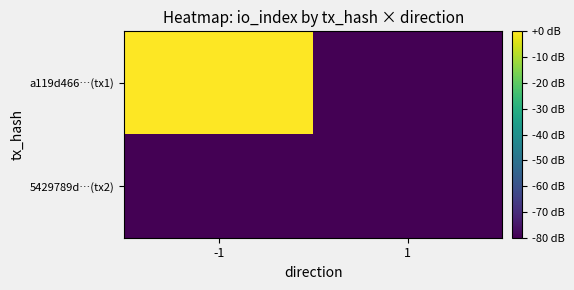

Which series has the largest total across all categories?

a119d466…(tx1)